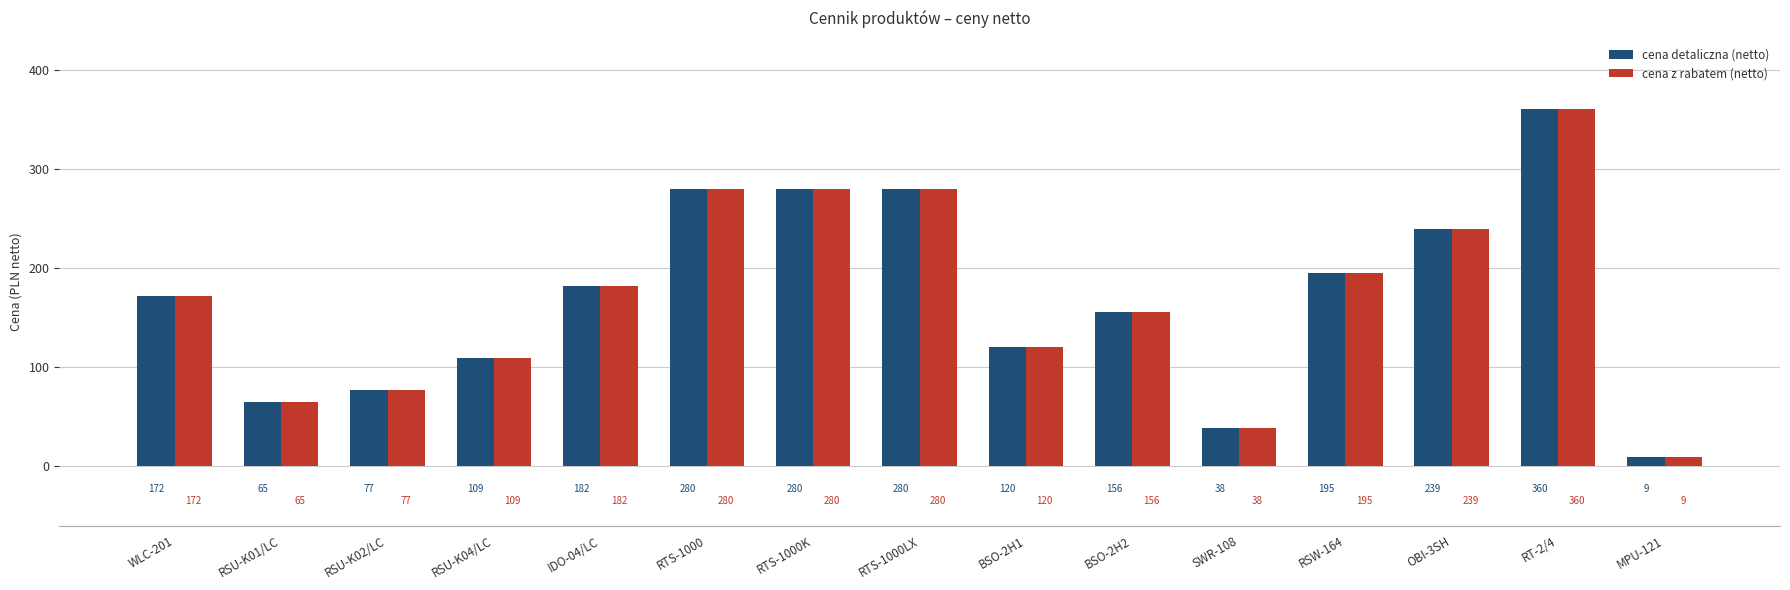

Is it true that cena detaliczna (netto) equals 360 at RT-2/4?

True